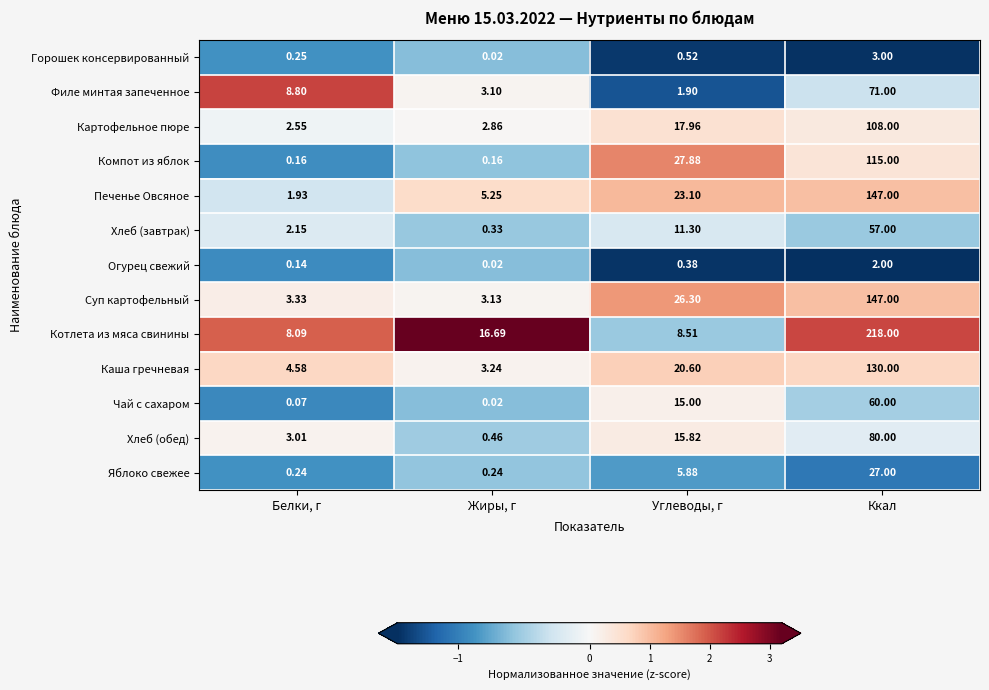

Which series has the widest spread of values?

Котлета из мяса свинины